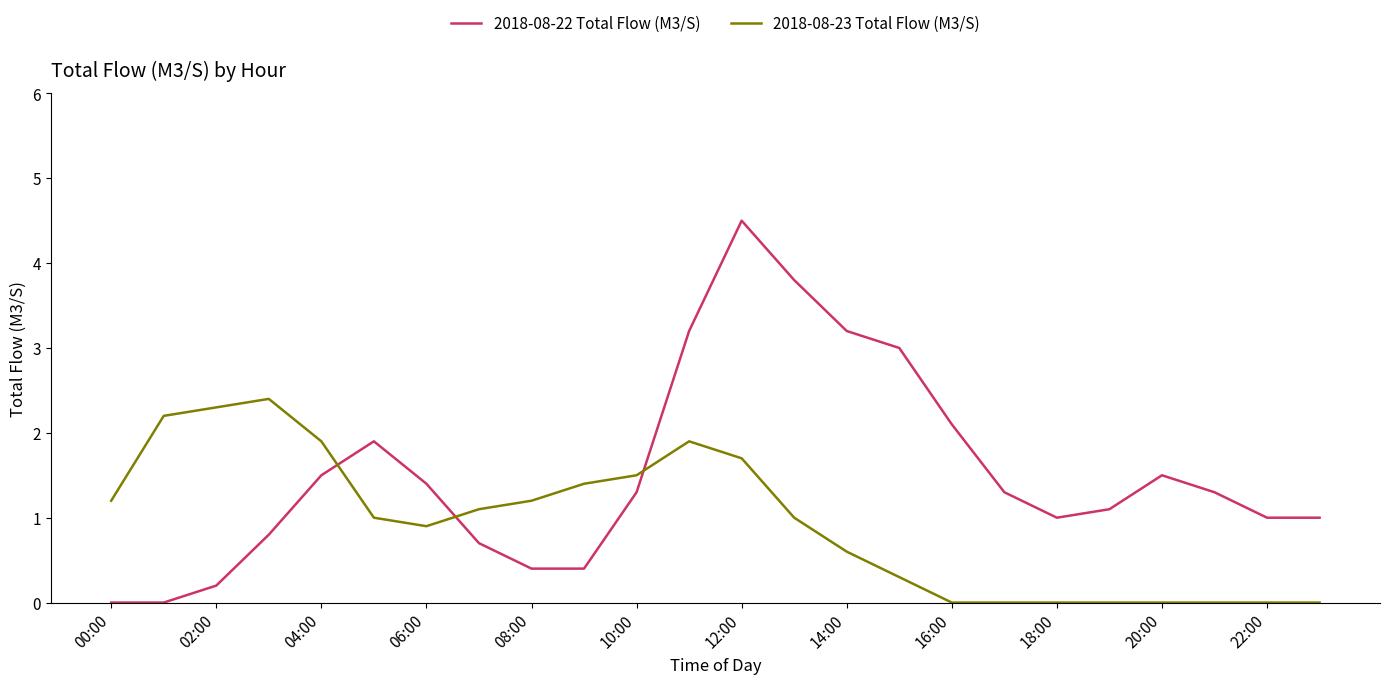

True or false: 2018-08-23 Total Flow (M3/S) and 2018-08-22 Total Flow (M3/S) intersect in this chart.

True